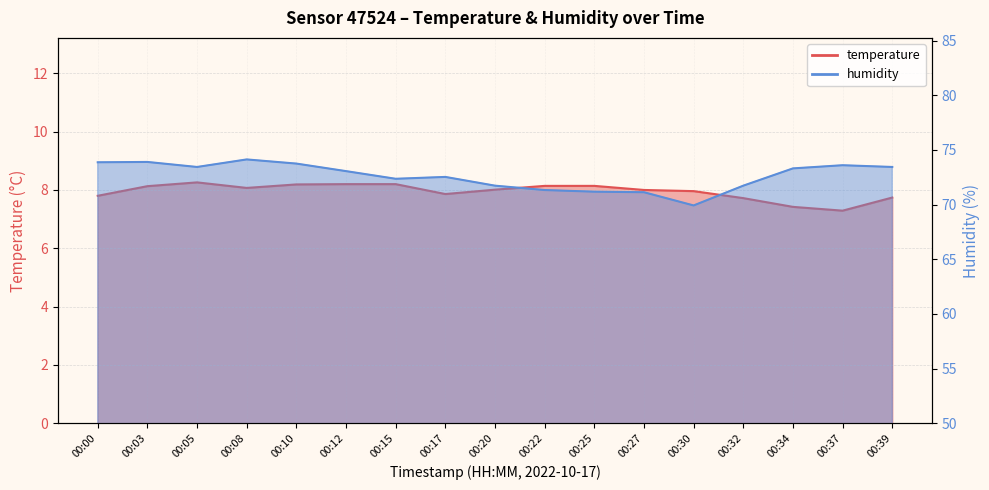

What is the greatest value displayed?

74.1